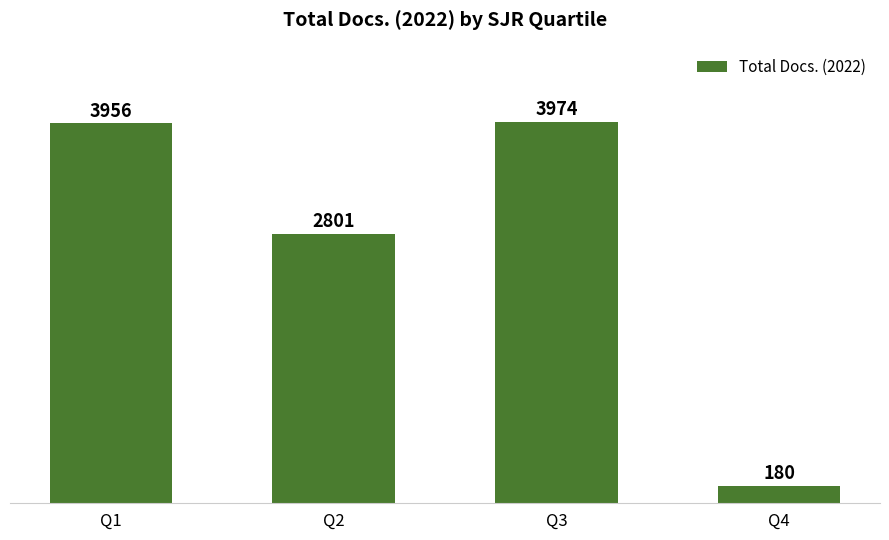

What is the greatest value displayed?

3974